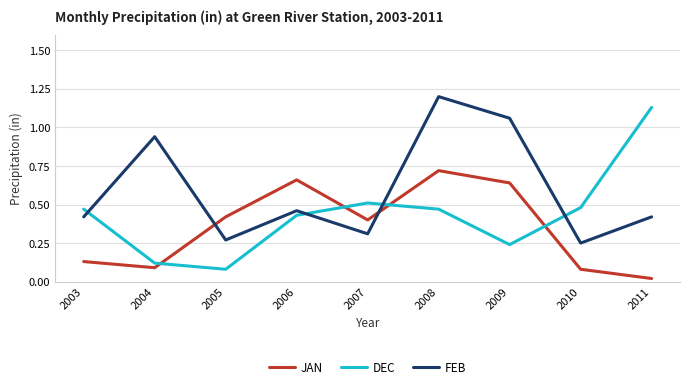

What is the difference between the maximum and second lowest values in the DEC series?

1.0